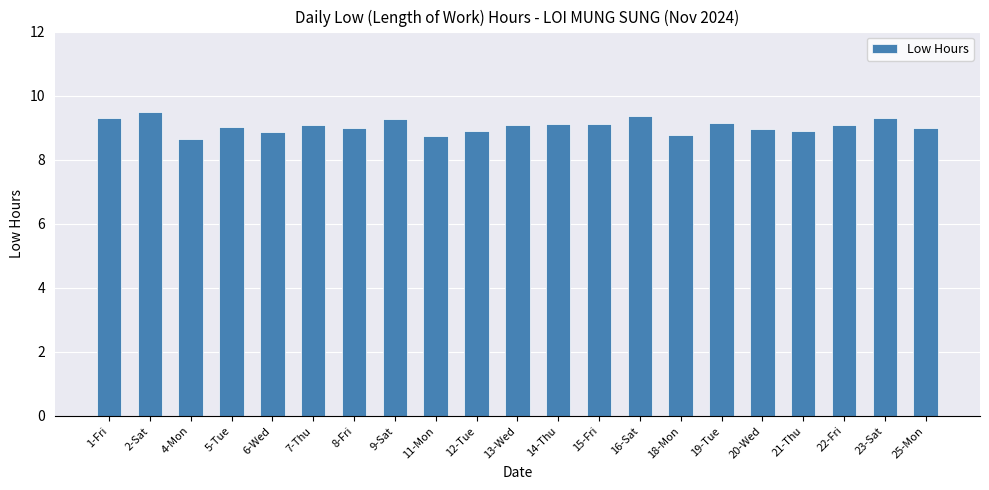

What position from the right is 22-Fri?

3